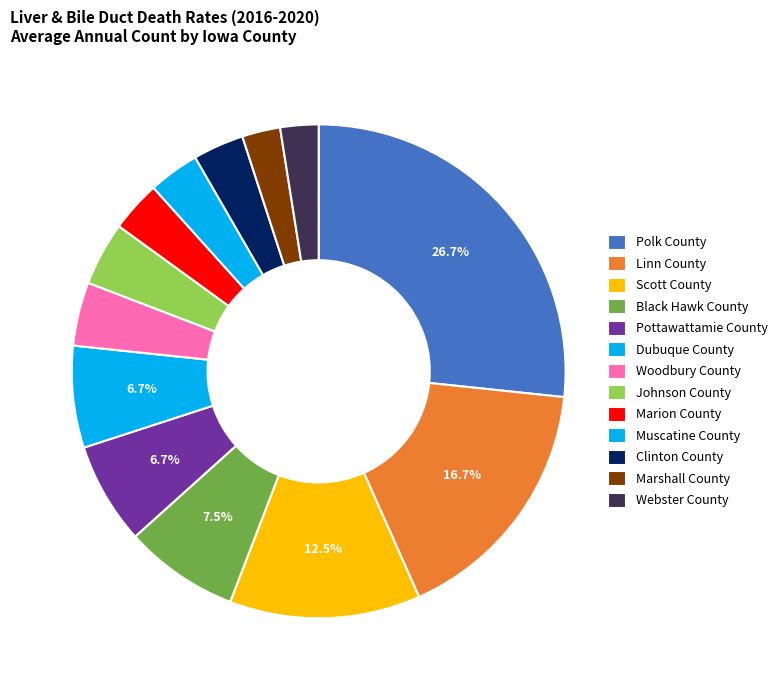

What is the change in value from Black Hawk County to Pottawattamie County?

-1